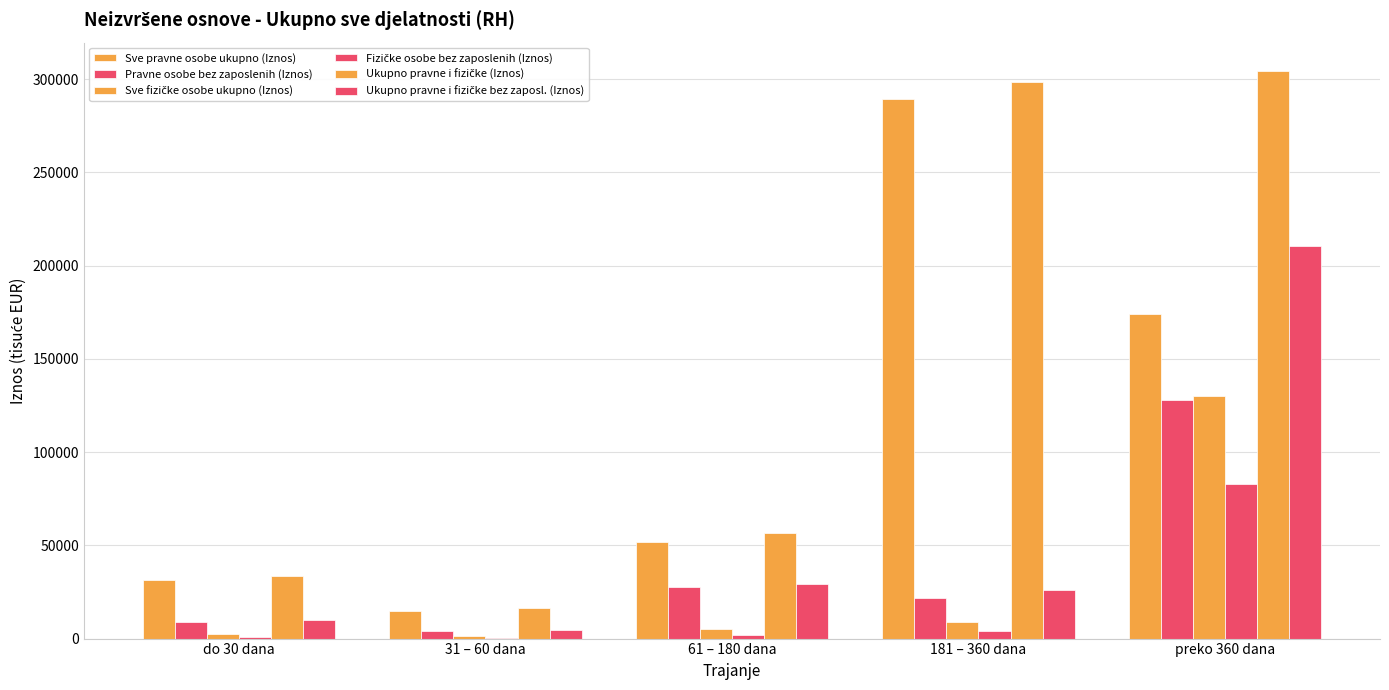

What is the difference between the maximum and second lowest values in the Sve pravne osobe ukupno (Iznos) series?

257993.1